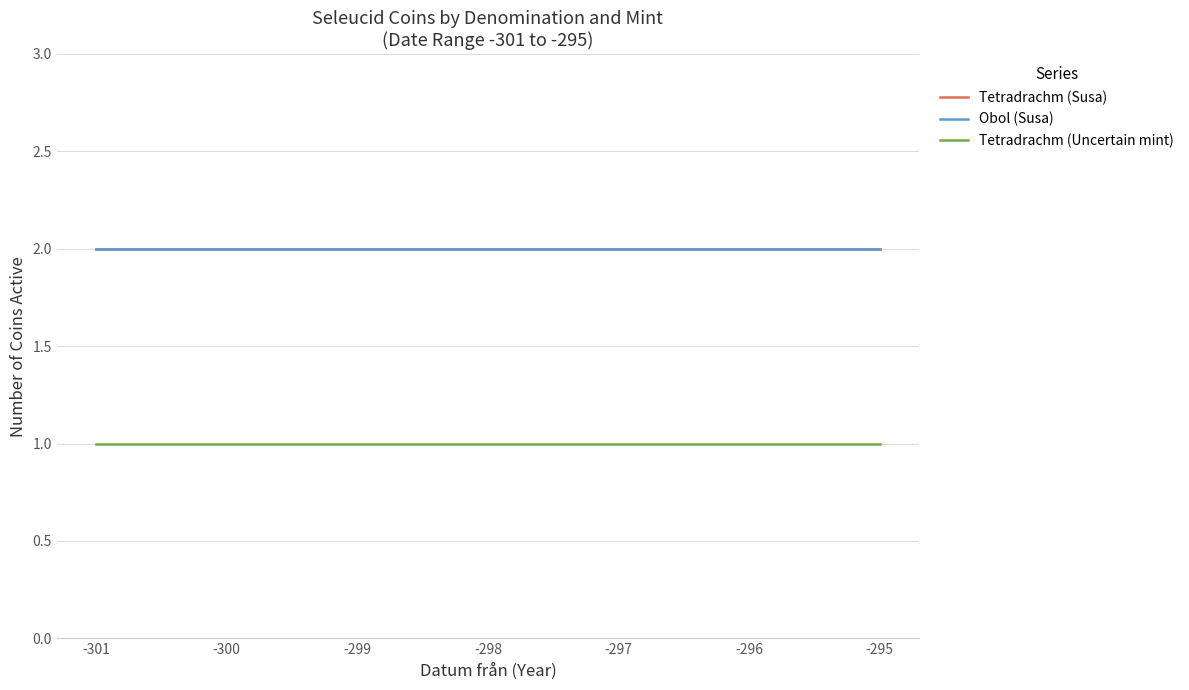

Which series has the largest total across all categories?

Tetradrachm (Susa)